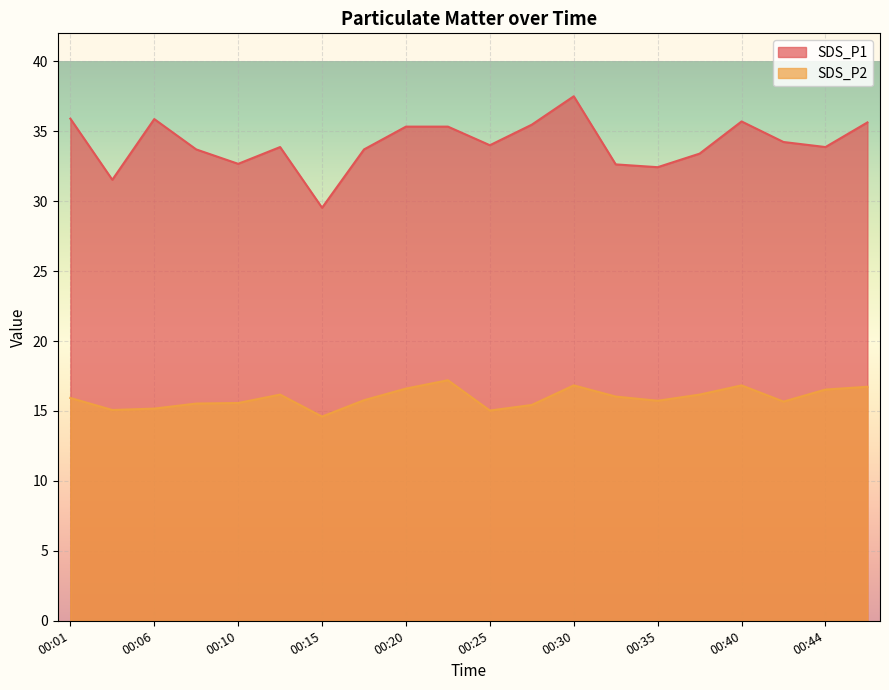

What is the spread (max minus min) of values at 00:10?

17.1